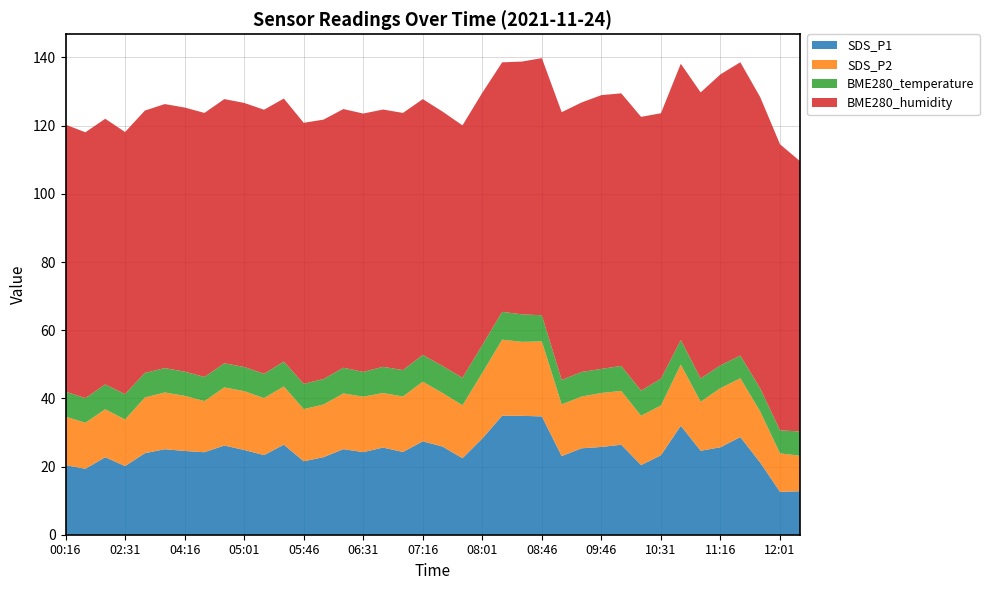

Reading right to left, what are all the values shown in this chart?

SDS_P1: 12.8	12.6	21.2	28.6	25.6	24.6	32.0	23.3	20.4	26.4	25.8	25.4	23.1	34.7	34.9	34.9	28.2	22.4	25.9	27.4	24.3	25.6	24.2	25.1	22.8	21.6	26.4	23.4	24.9	26.2	24.2	24.6	25.1	23.9	20.1	22.7	19.4	20.4
SDS_P2: 10.4	11.3	15.0	17.2	17.4	14.4	17.9	14.6	14.5	15.8	15.8	15.2	15.2	22.0	21.7	22.3	19.2	15.5	15.7	17.5	16.3	16.0	16.3	16.4	15.4	15.3	17.1	16.7	17.2	17.1	15.0	16.2	16.6	16.4	13.7	14.1	13.5	14.2
BME280_temperature: 7.1	6.8	6.8	6.7	6.7	6.8	7.2	7.9	7.4	7.3	7.1	7.2	7.2	7.7	8.1	8.2	8.2	8.1	8.0	7.8	7.8	7.7	7.3	7.5	7.5	7.4	7.3	7.1	7.1	7.1	7.1	7.1	7.2	7.2	7.5	7.3	7.2	7.3
BME280_humidity: 79.3	83.9	85.5	86.0	85.3	83.9	81.0	77.8	80.3	80.0	80.3	79.0	78.5	75.4	74.2	73.2	74.0	74.0	74.6	75.0	75.4	75.5	75.8	75.9	76.1	76.6	77.2	77.5	77.5	77.5	77.5	77.5	77.5	76.9	76.9	77.9	78.0	78.3